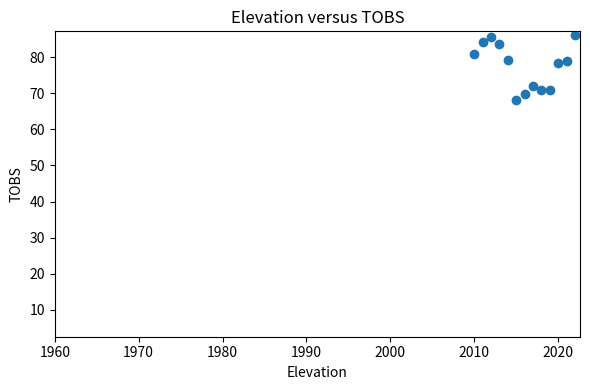

What is the range of X values (max minus min)?

12.0